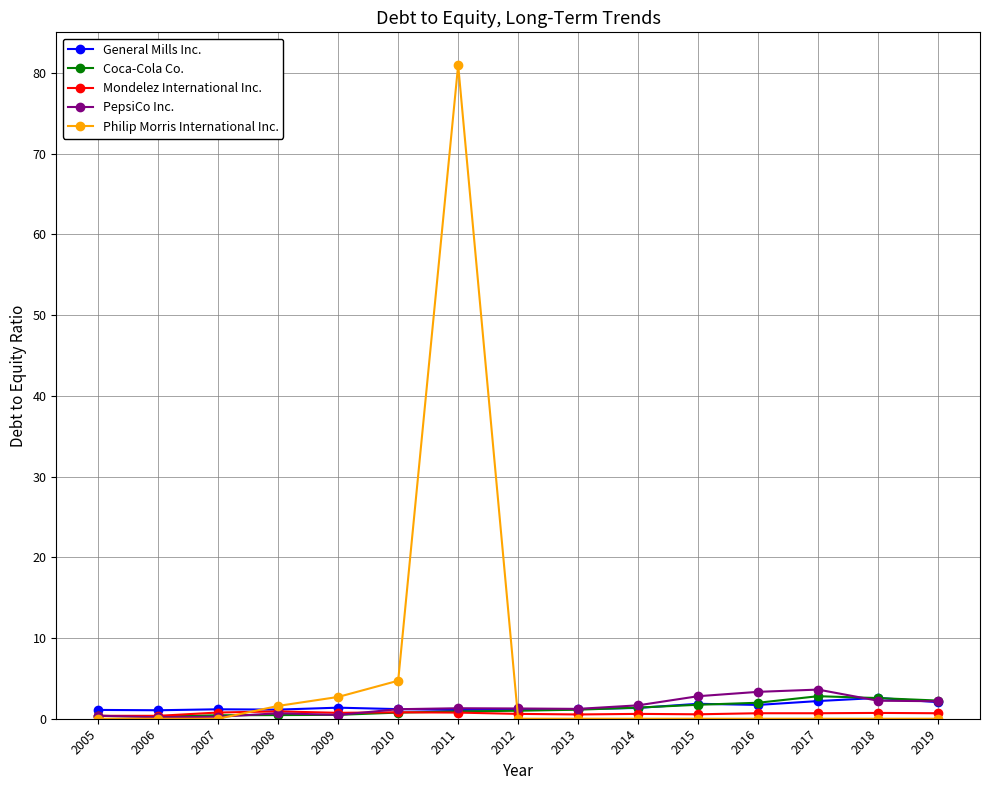

What is the value of the Coca-Cola Co. point at the 10th from the left?

1.4